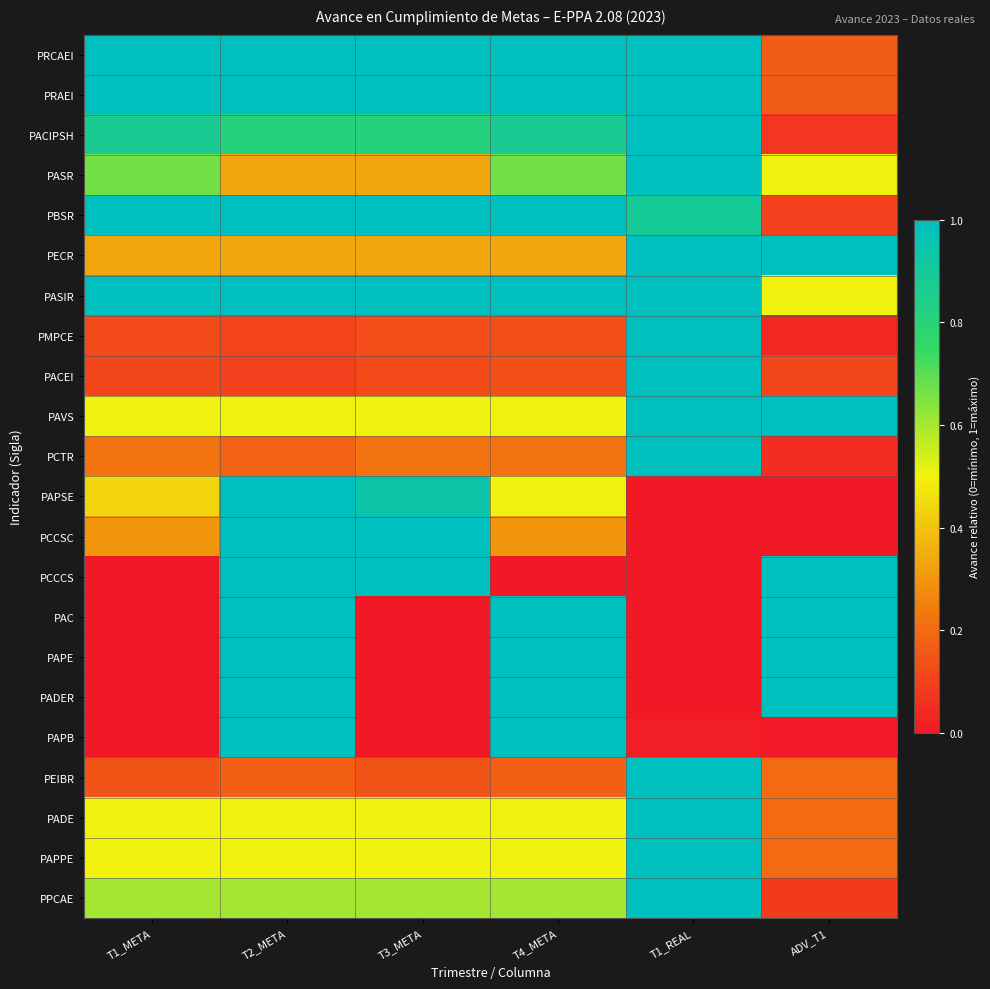

What is the spread (max minus min) of values at T1_REAL?

1.0